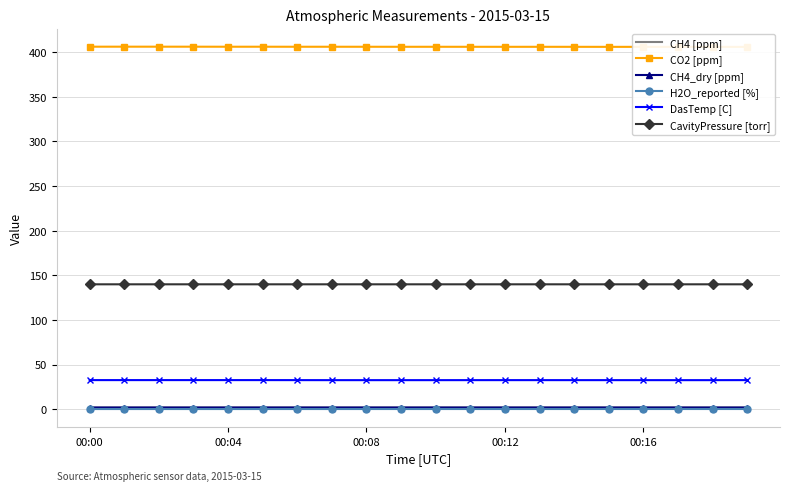

What is the label of the 11th point from the right?

9